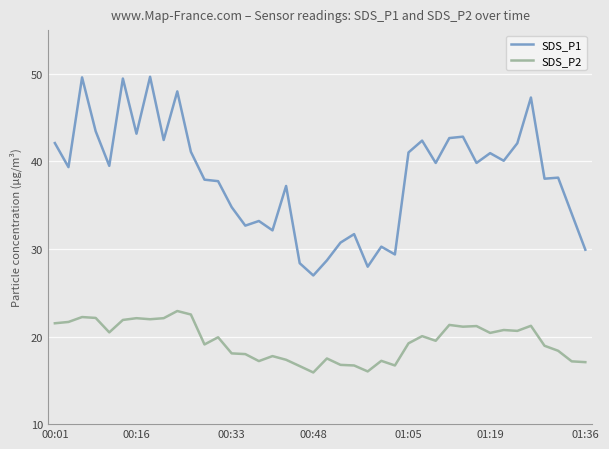

What is the difference between the maximum and second lowest values in the SDS_P1 series?

21.7